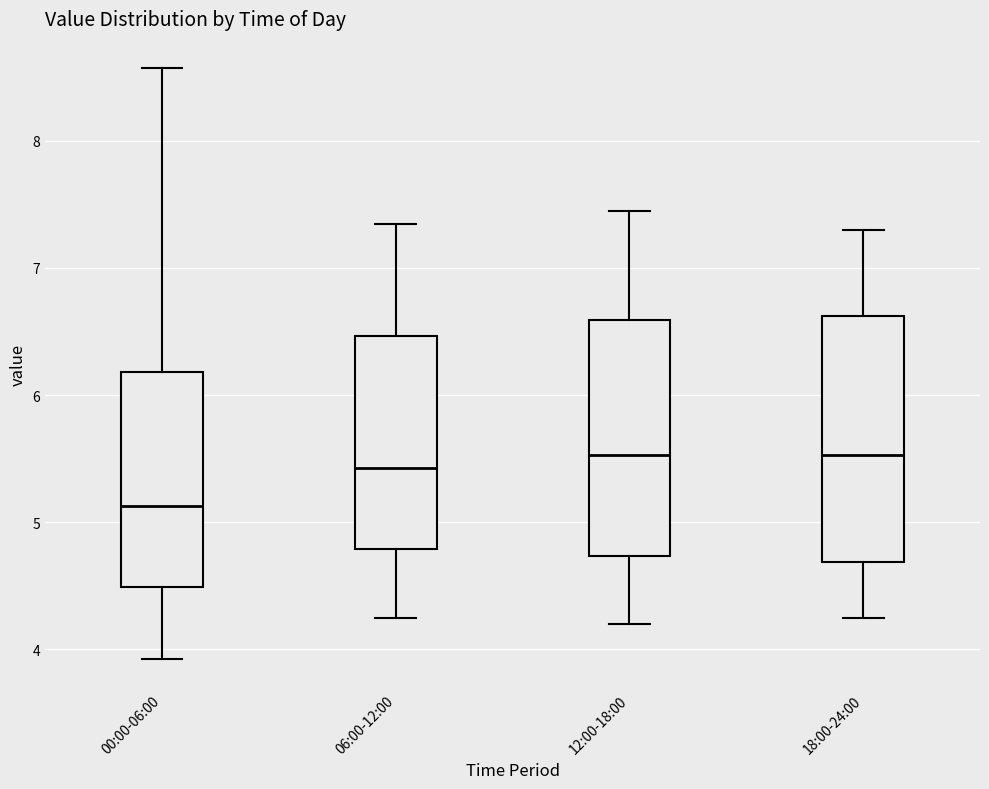

Where is the upper edge of the box for 18:00-24:00 on the y-axis? The values are not printed on the chart, so give them approximately, as read against the axis.

6.6